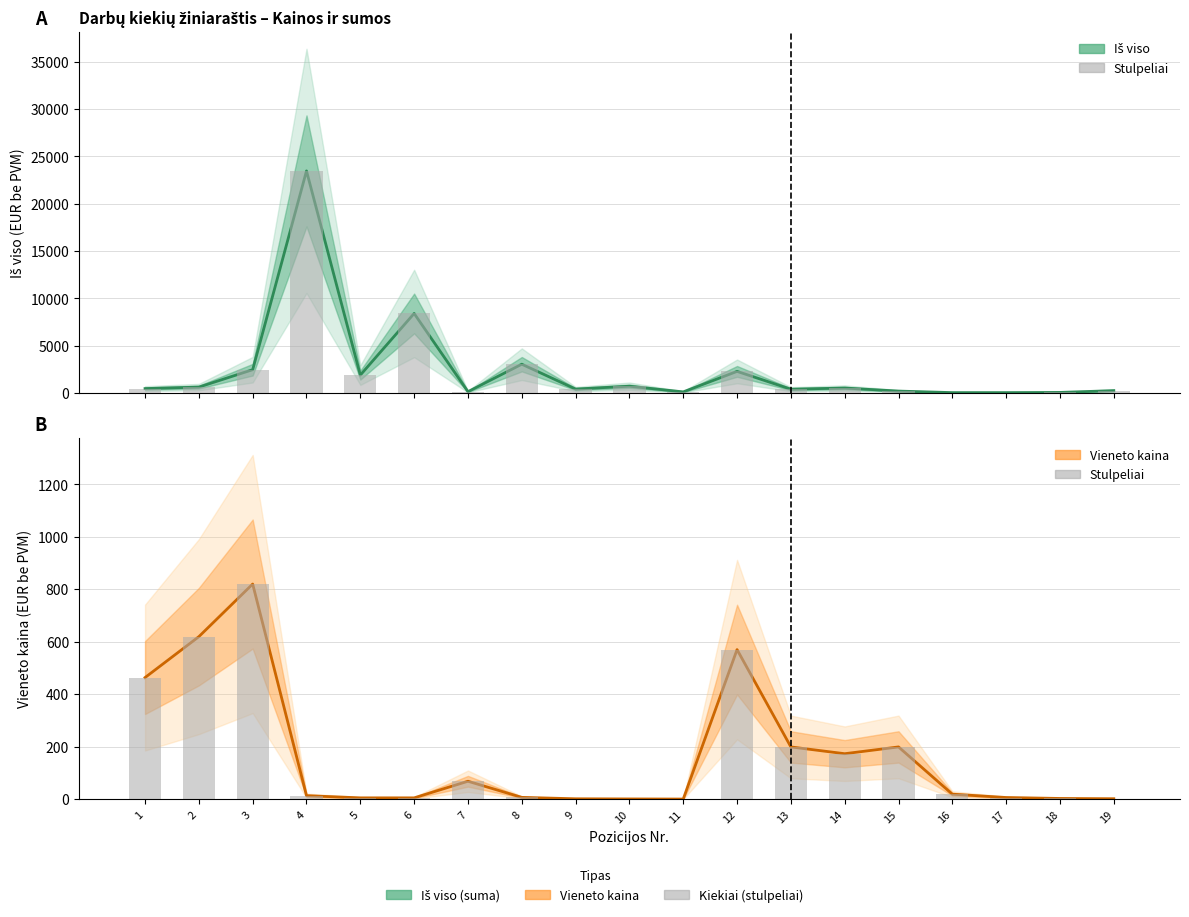

The value of Vieneto kaina (EUR be PVM) at 10 is 0.3. True or false?

False